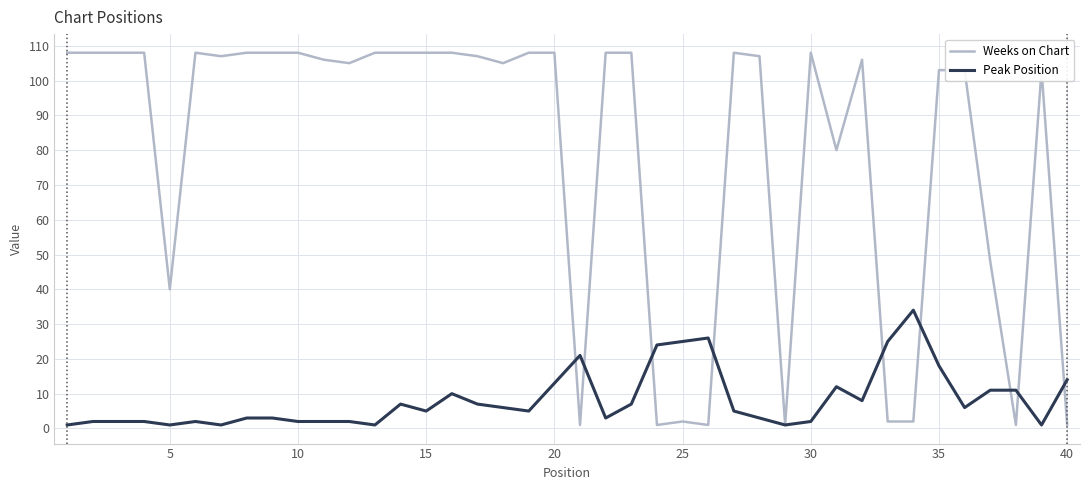

Reading left to right, transcribe all the data shown in this chart.

Weeks on Chart: 108	108	108	108	40	108	107	108	108	108	106	105	108	108	108	108	107	105	108	108	1	108	108	1	2	1	108	107	1	108	80	106	2	2	103	103	48	1	103	1
Peak Position: 1	2	2	2	1	2	1	3	3	2	2	2	1	7	5	10	7	6	5	13	21	3	7	24	25	26	5	3	1	2	12	8	25	34	18	6	11	11	1	14